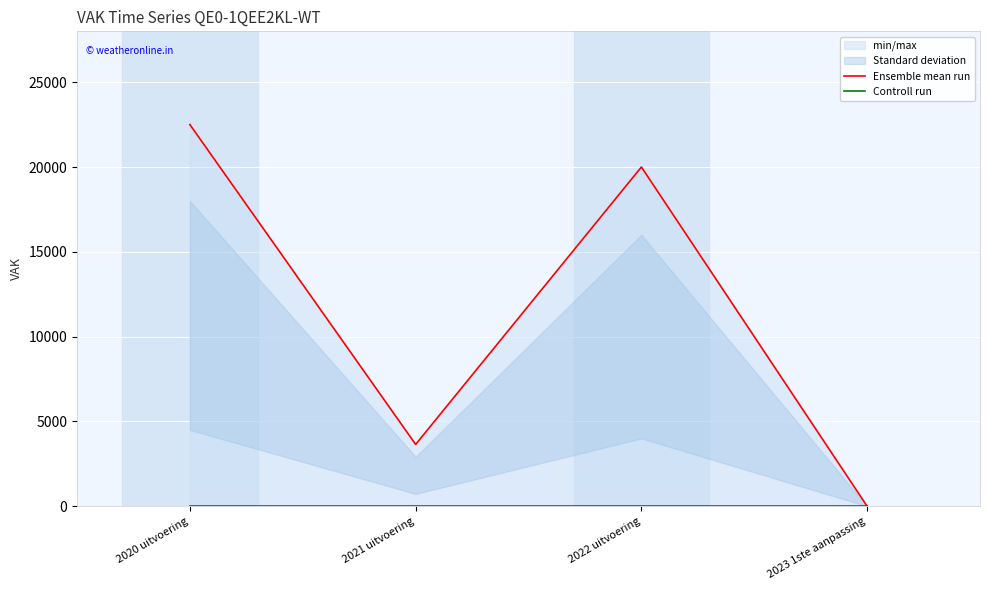

What is the difference between the second highest and minimum values in the Ensemble mean run series?

20000